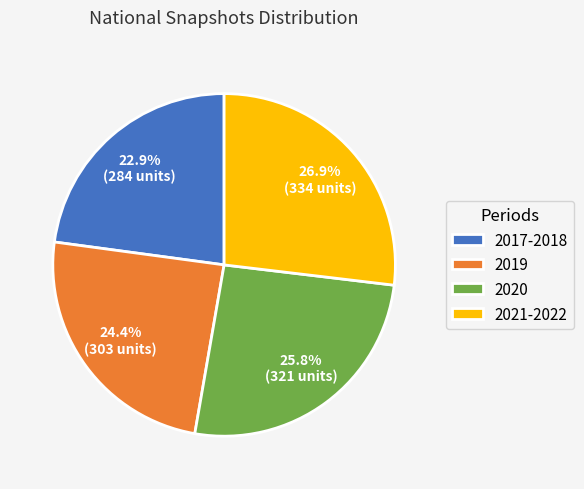

What percentage do 2021-2022 and 2017-2018 together represent?

49.8%